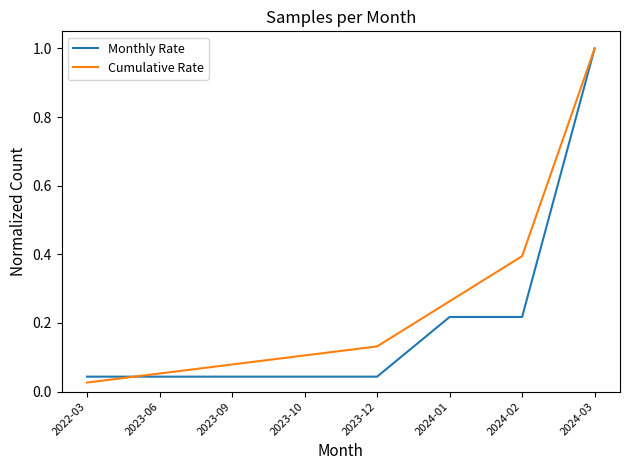

What is the greatest value displayed?

1.0